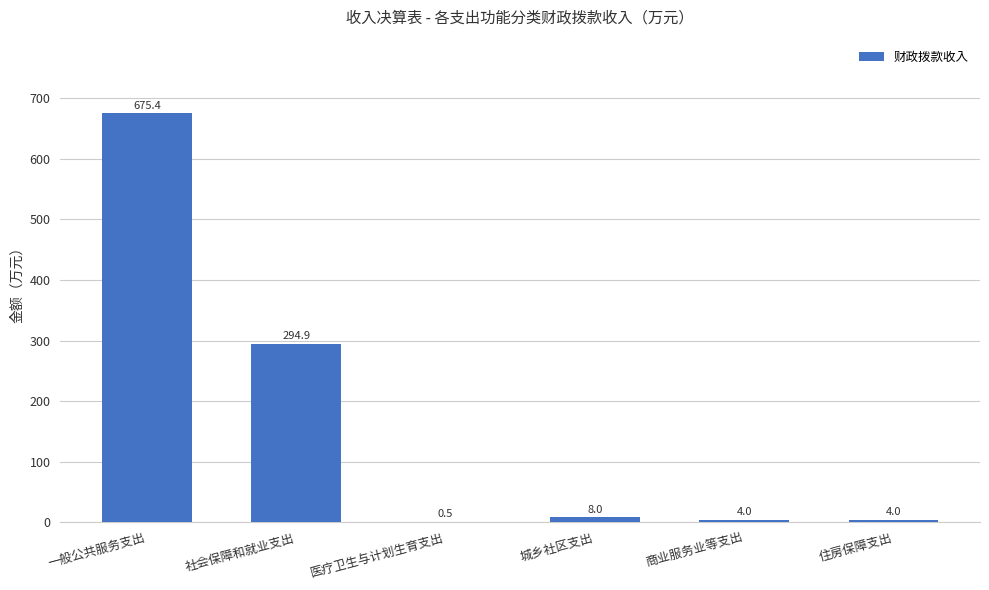

What is the sum of the values at 商业服务业等支出 and 住房保障支出?

8.0